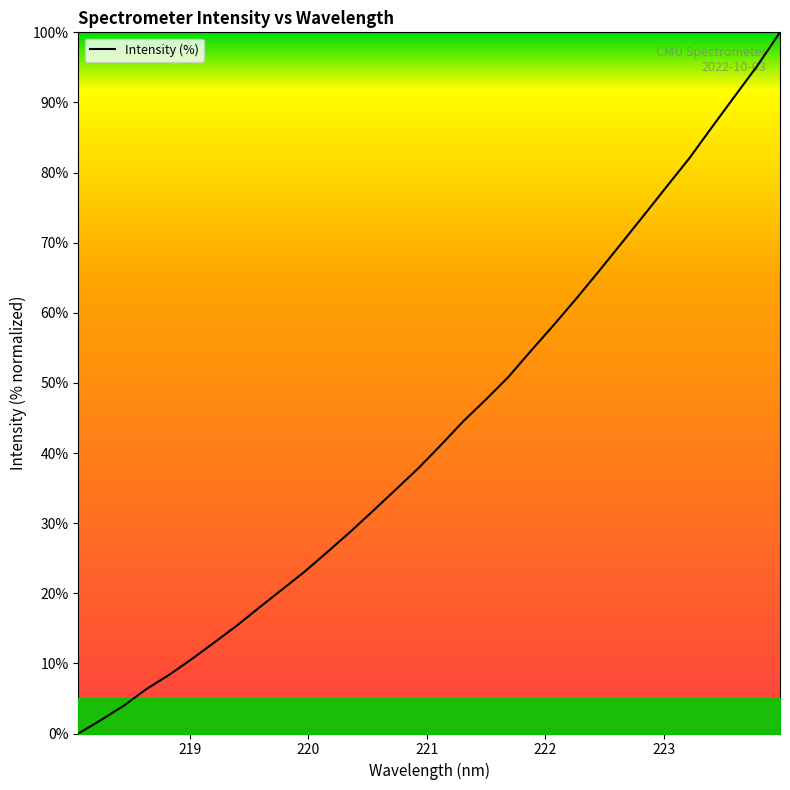

How many positive values are there?

31